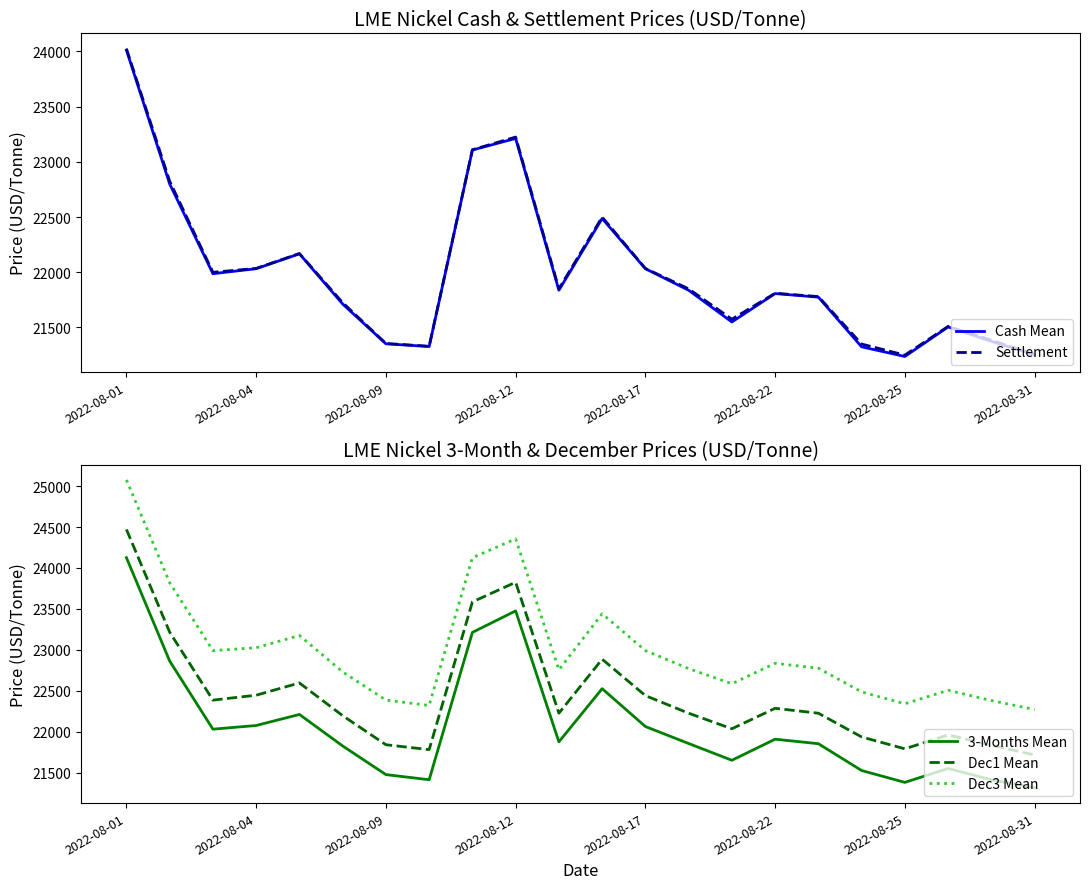

What are all the series names shown in the legend?

Cash Mean, Settlement, 3-Months Mean, Dec1 Mean, Dec3 Mean